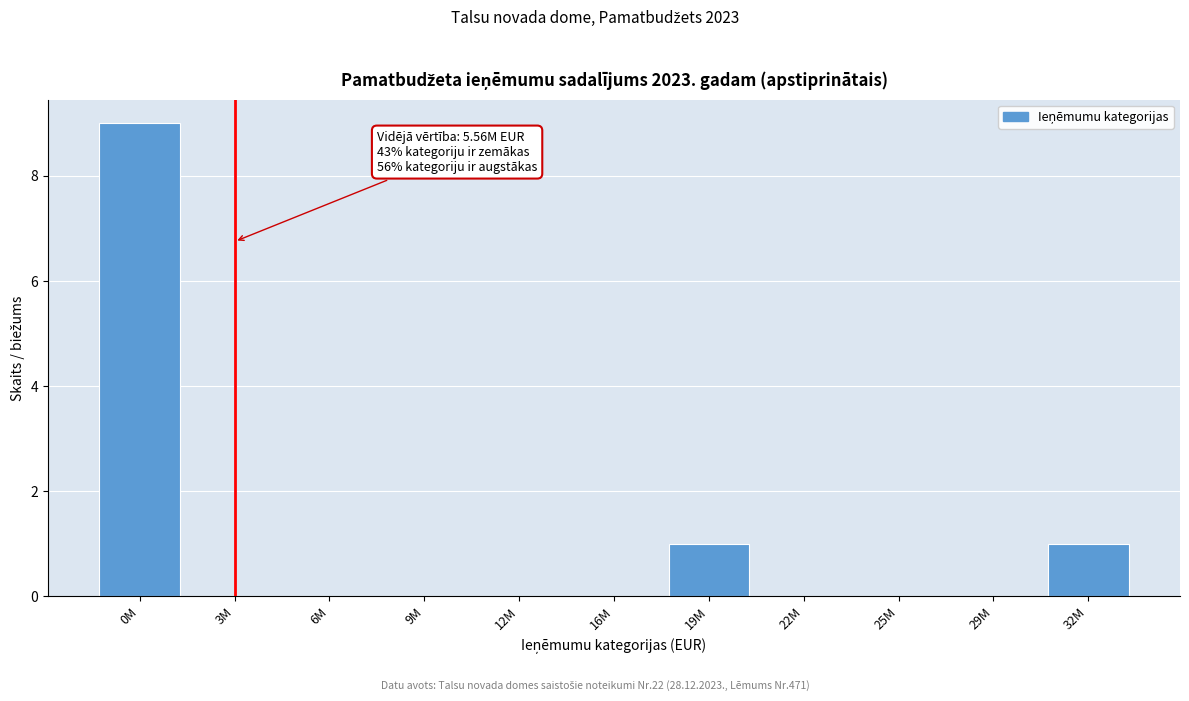

Reading right to left, extract all data points from this chart.

32M=1	29M=0	25M=0	22M=0	19M=1	16M=0	12M=0	9M=0	6M=0	3M=0	0M=9